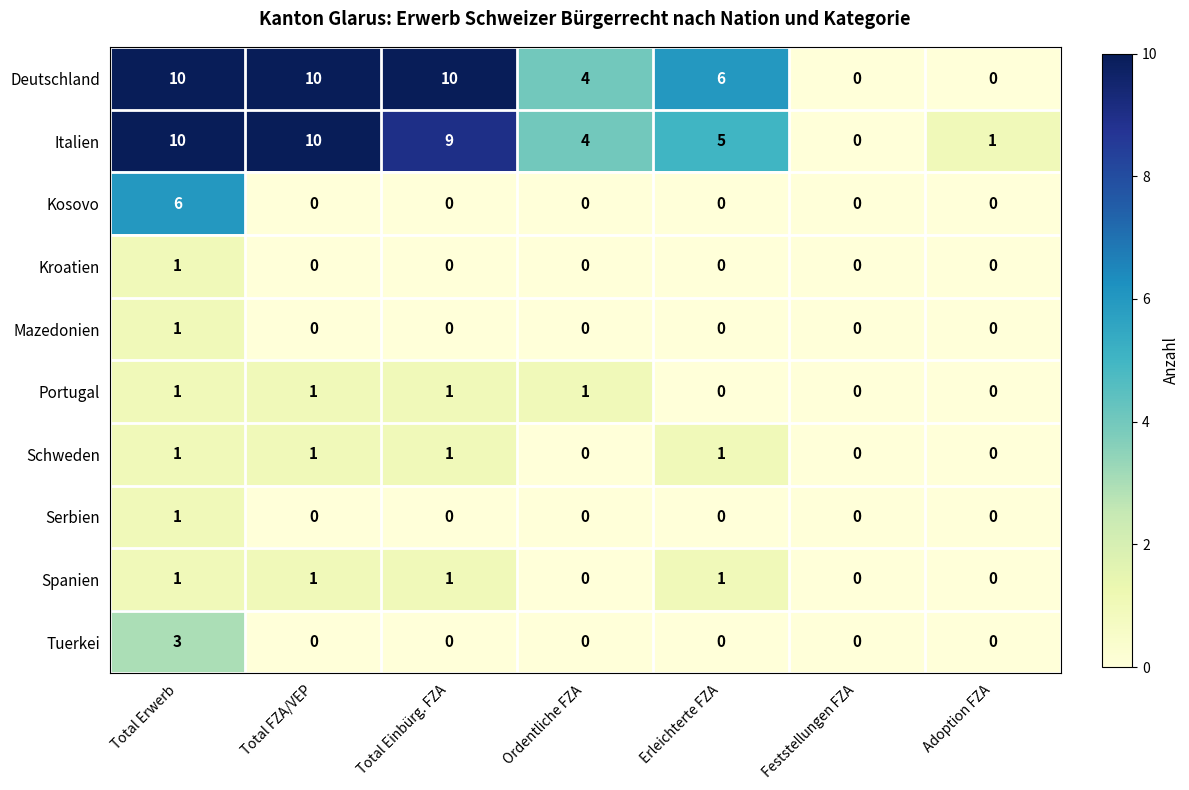

At how many categories does at least one series exceed 9?

3